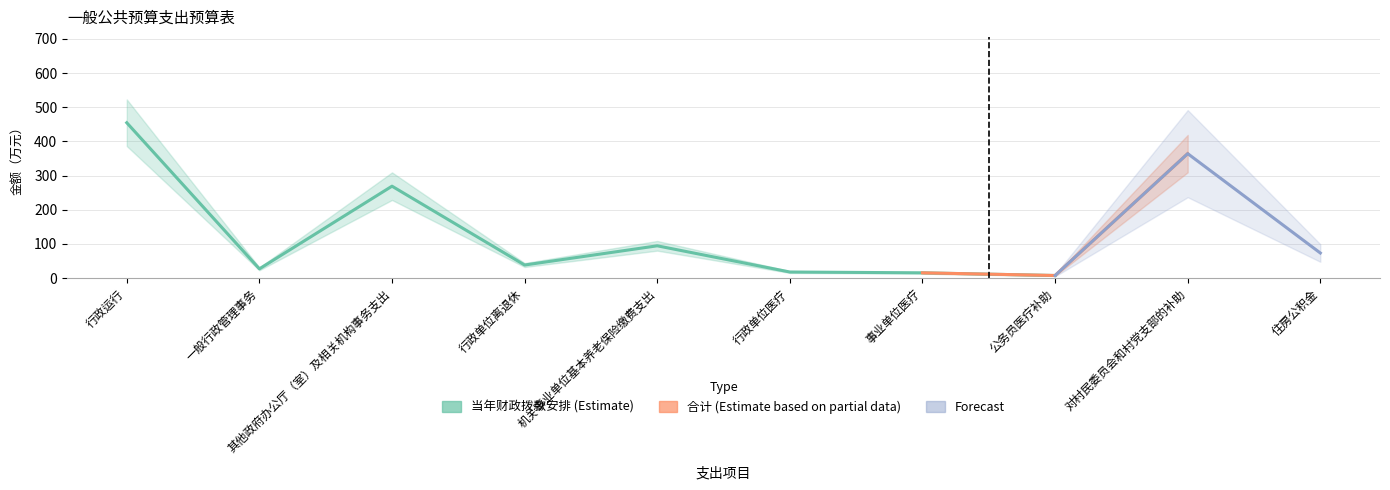

What is the label of the 9th point from the left?

对村民委员会和村党支部的补助